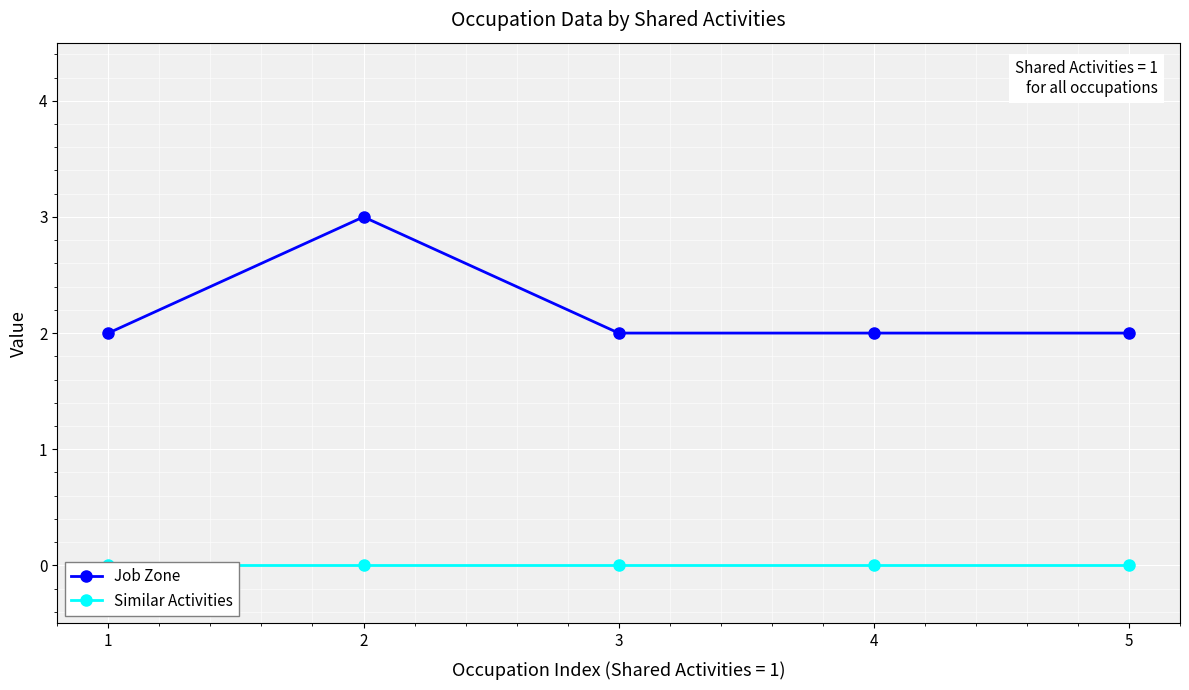

Which series has the largest total across all categories?

Job Zone